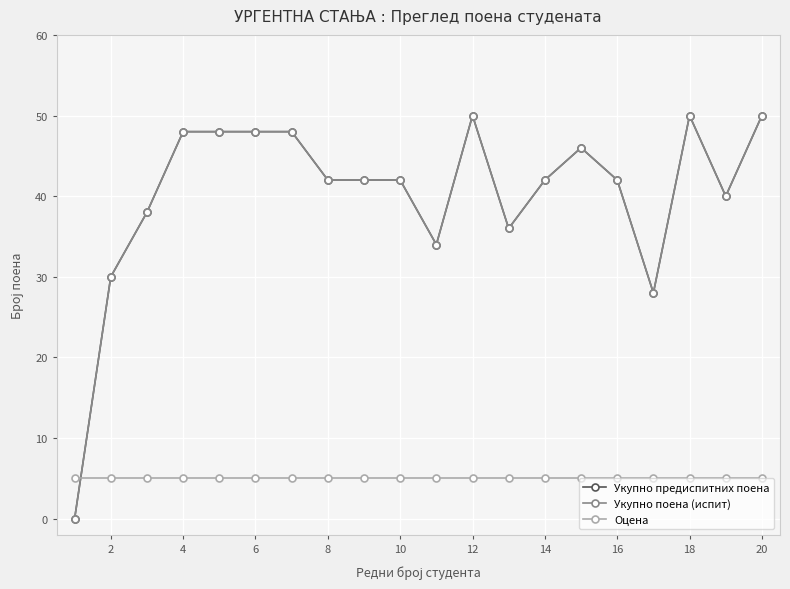

True or false: Оцена has more than 1 interior local peaks.

False